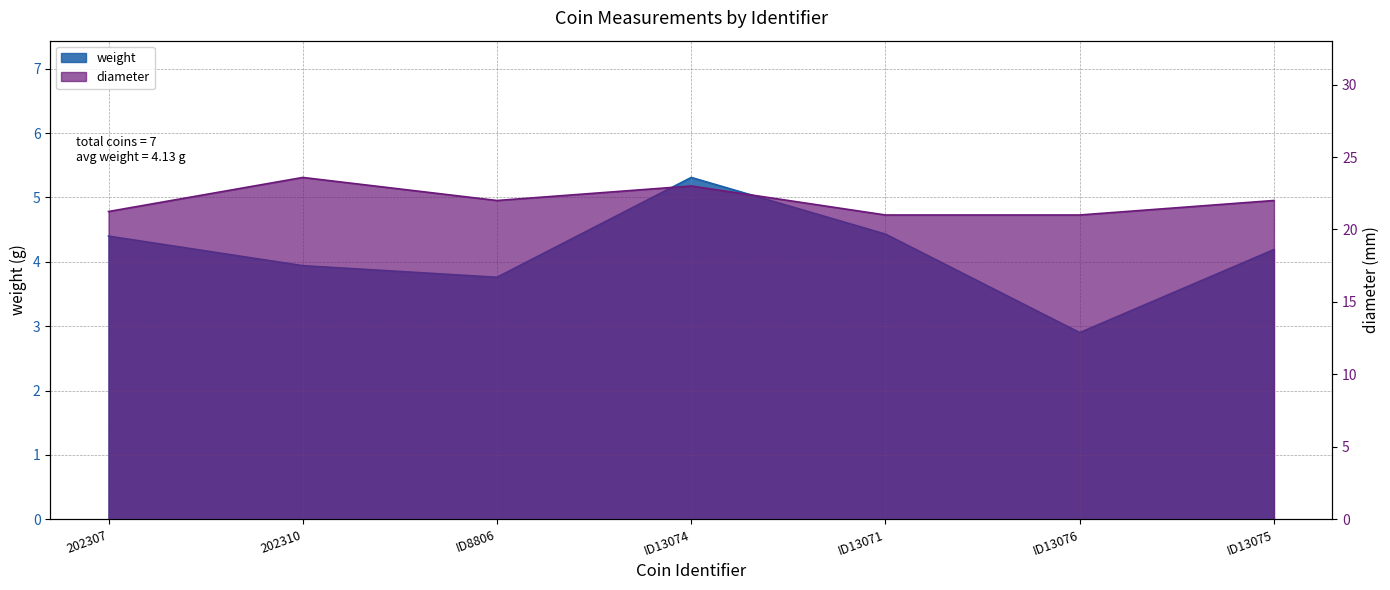

True or false: diameter and weight intersect in this chart.

False